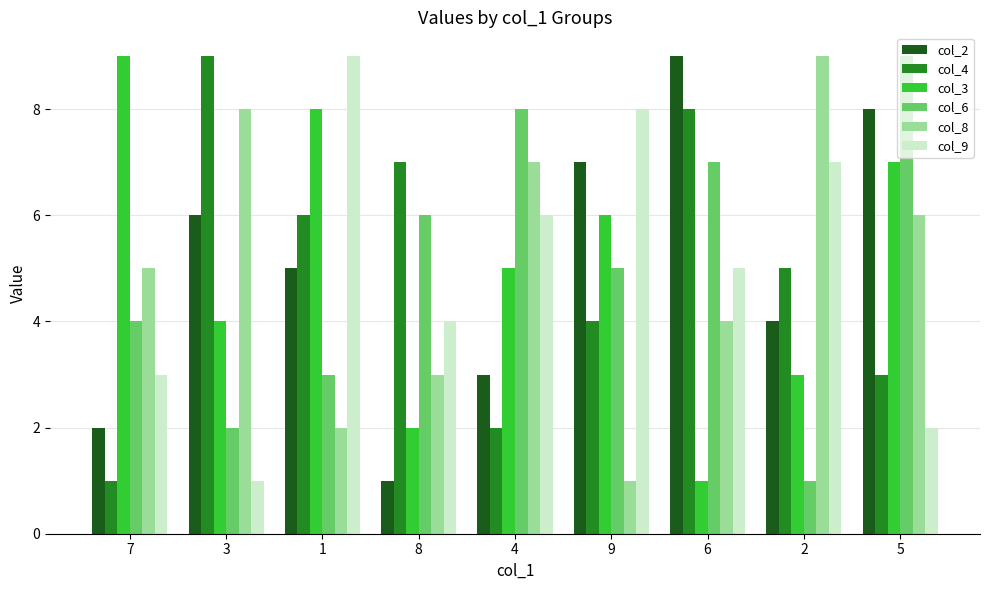

Rank the categories by col_9 value from lowest to highest.

3, 5, 7, 8, 6, 4, 2, 9, 1